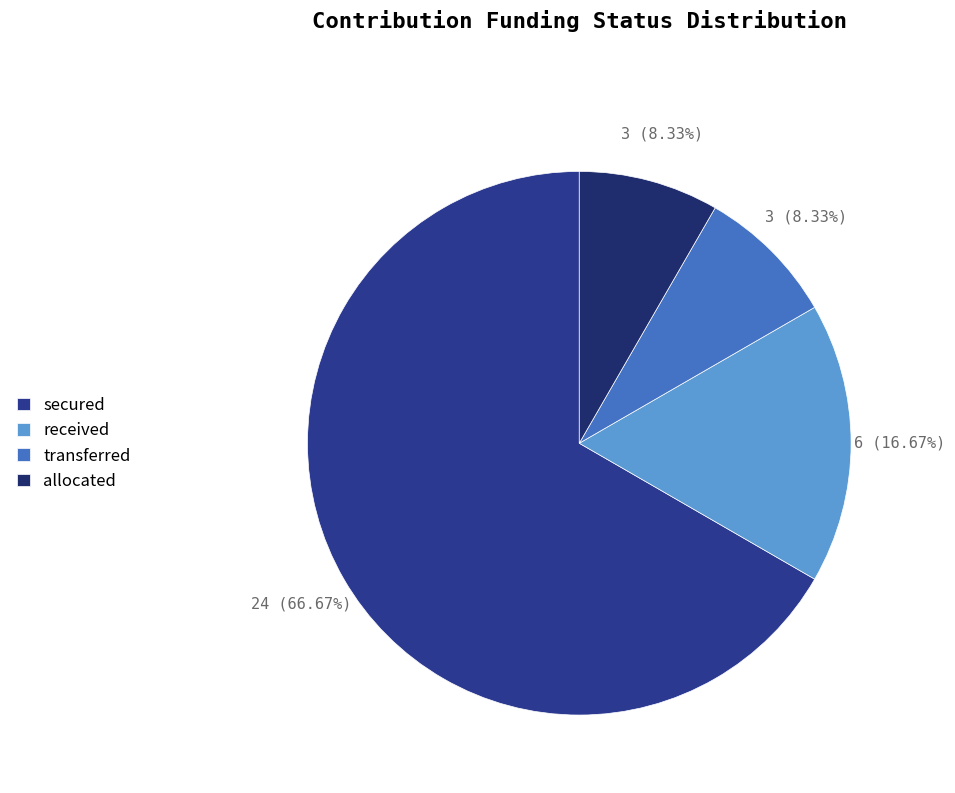

Which slice is the largest?

secured